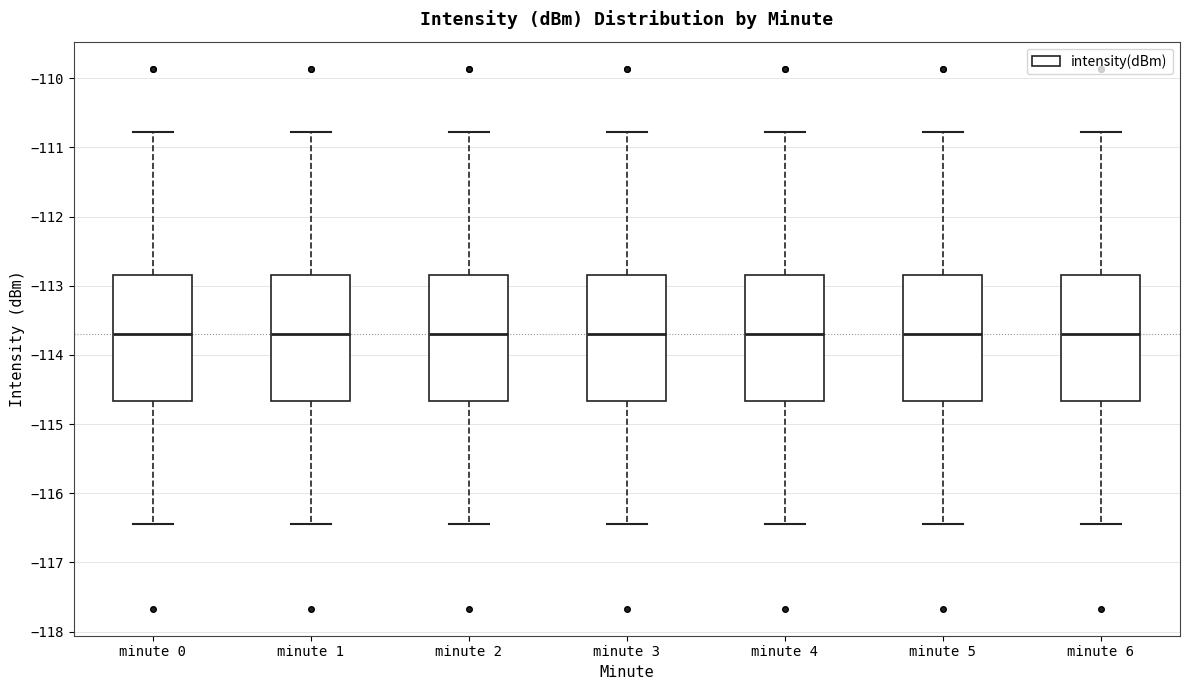

Where does the median line of the box for minute 1 sit on the y-axis? The values are not printed on the chart, so give them approximately, as read against the axis.

-113.7